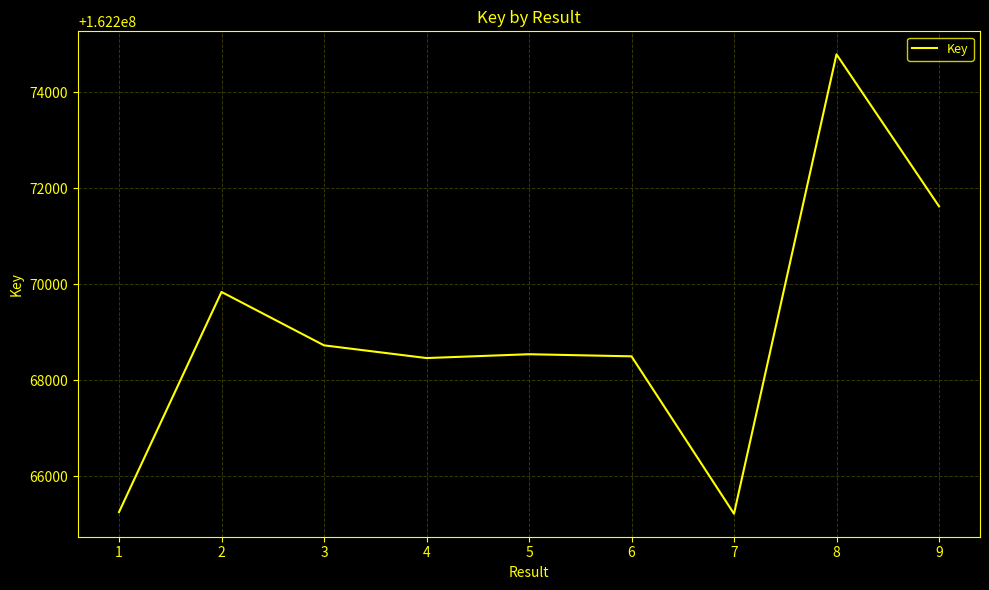

What is the maximum value shown in the chart?

162274793